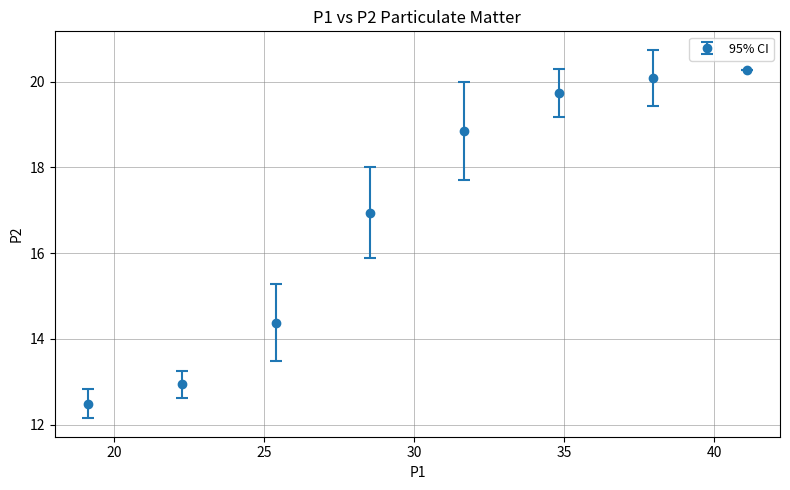

What is the smallest value displayed?

12.5